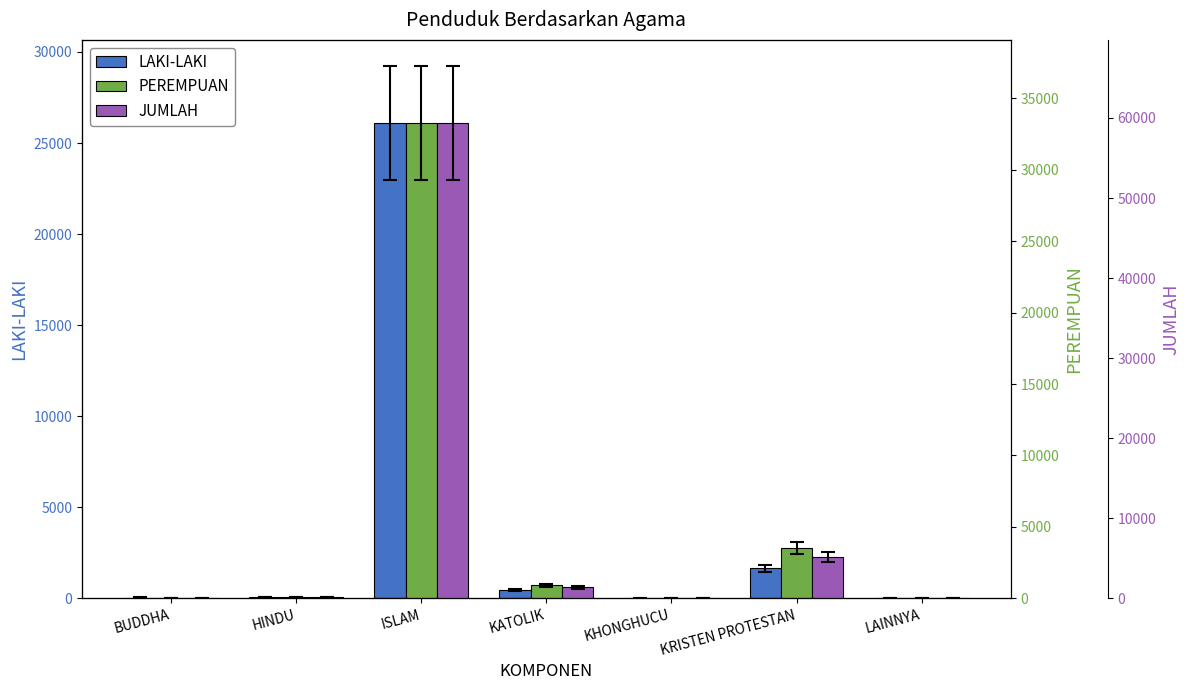

What is the spread (max minus min) of values at KHONGHUCU?

1